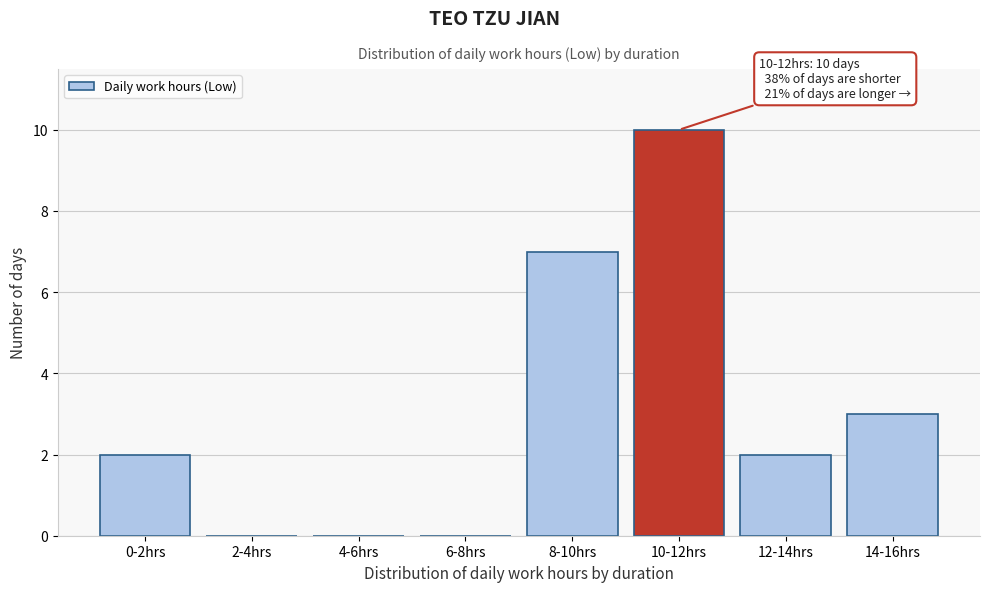

Reading right to left, list all the values displayed in this chart.

14-16hrs=3	12-14hrs=2	10-12hrs=10	8-10hrs=7	6-8hrs=0	4-6hrs=0	2-4hrs=0	0-2hrs=2